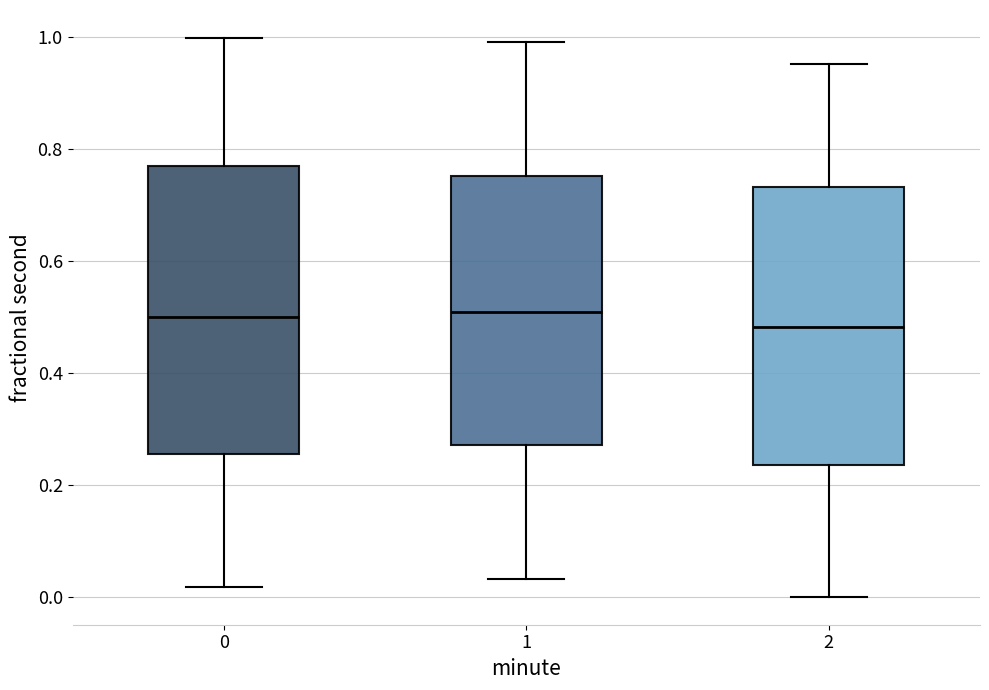

Reading left to right, read every box against the y-axis: the position of its median line, the range the box covers, and the ends of its whiskers. The values are not printed on the chart, so give them approximately, as read against the axis.

0: median 0.50, box 0.26 to 0.76, whiskers 0.02 to 1.00
1: median 0.50, box 0.28 to 0.76, whiskers 0.04 to 1.00
2: median 0.48, box 0.24 to 0.74, whiskers 0.00 to 0.96